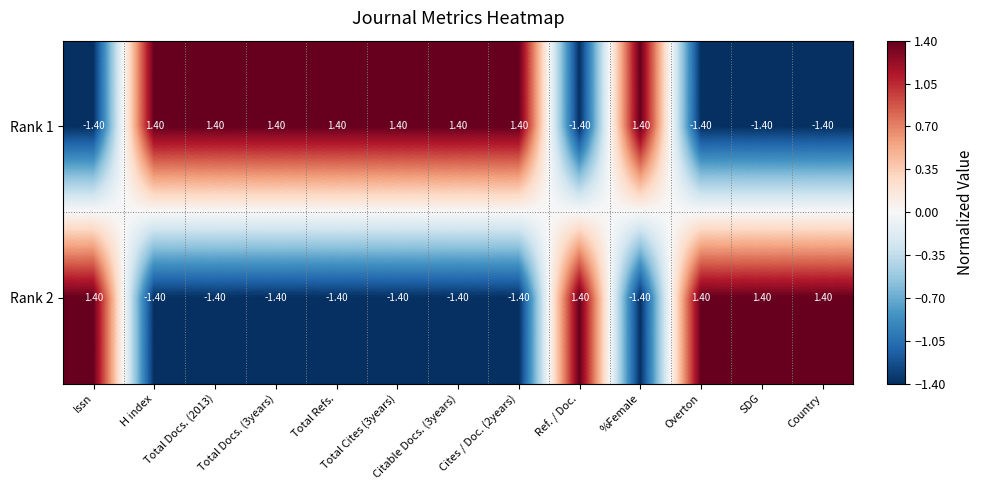

What is the sum of all Rank 2 values?

-4.2